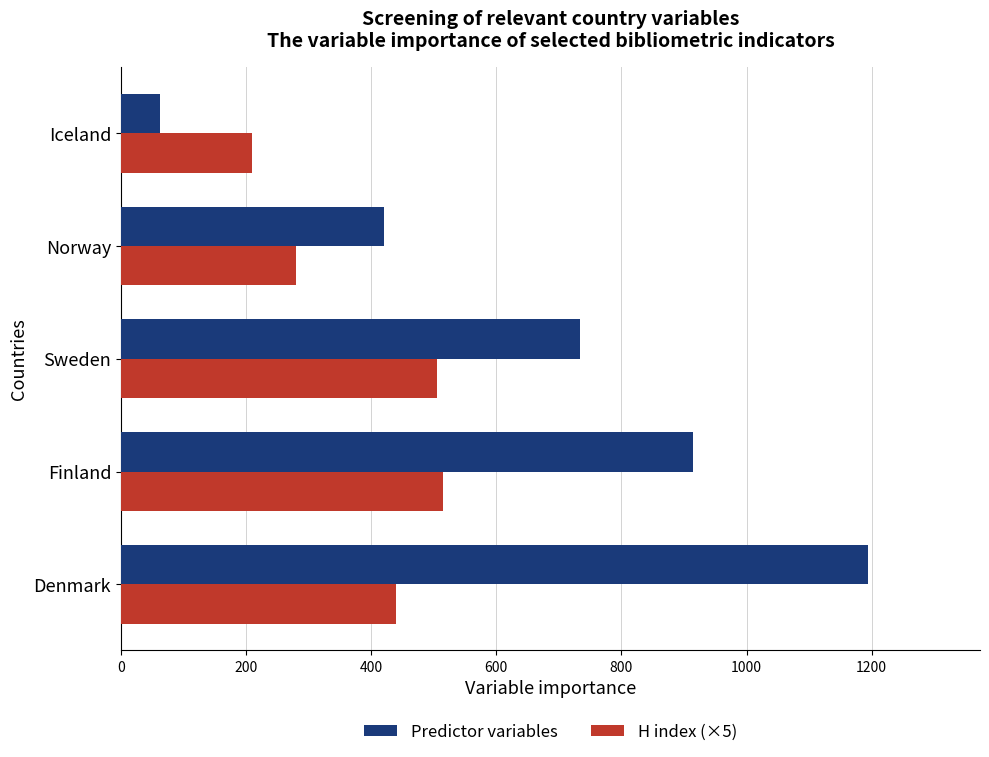

What value does the Predictor variables series have at Finland?

915